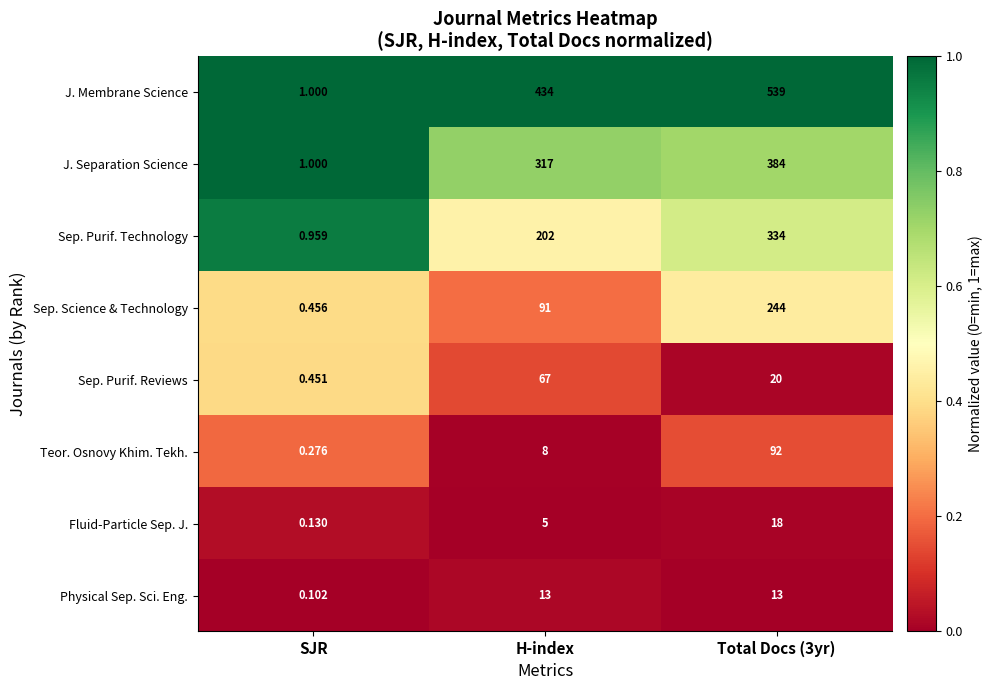

Between H-index and Total Docs (3yr), which series saw the biggest shift?

Sep. Science & Technology